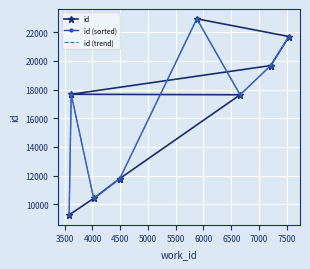

Where is id (trend) nearest to the value 16095?

6000